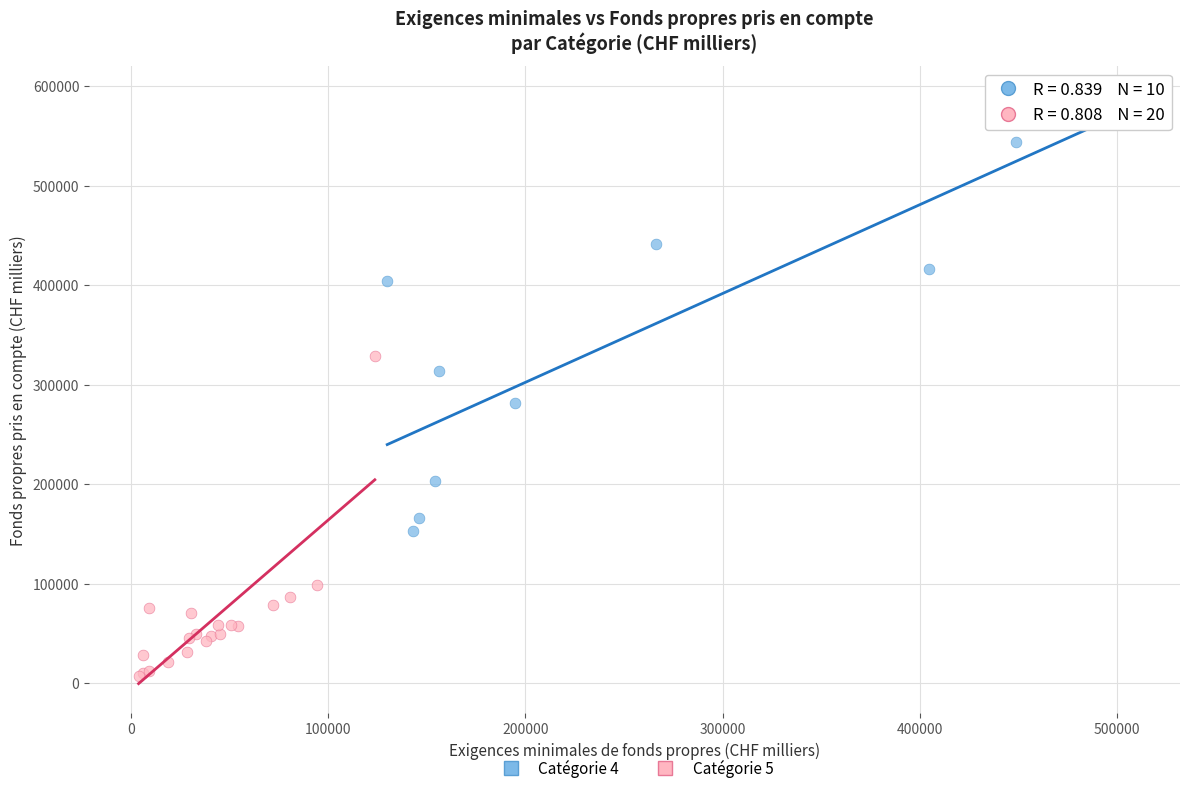

What are all the series names shown in the legend?

Catégorie 4, Catégorie 5